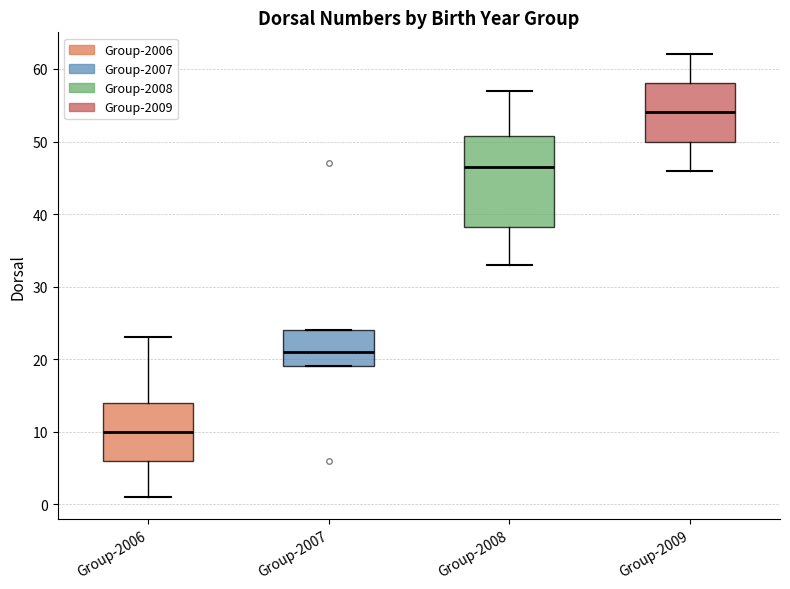

Reading left to right, transcribe this box plot: for each box, give where its median line is, the range the box spans, and where its two whiskers end, as read against the y-axis. The values are not printed on the chart, so give them approximately, as read against the axis.

Group-2006: median 10, box 6 to 14, whiskers 1 to 23
Group-2007: median 21, box 19 to 24, whiskers 19 to 24
Group-2008: median 47, box 38 to 51, whiskers 33 to 57
Group-2009: median 54, box 50 to 58, whiskers 46 to 62